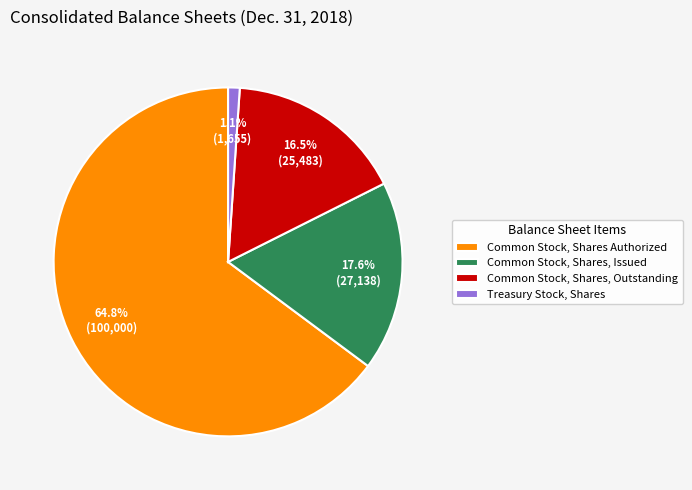

To the nearest percent, what is the difference between the Common Stock, Shares, Outstanding and Treasury Stock, Shares slice percentages?

15%